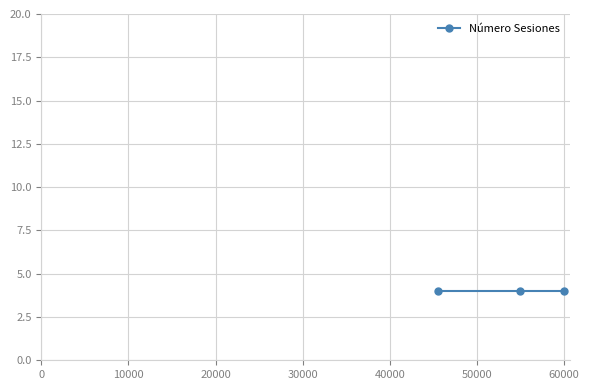

What is the lowest value of the Precio series?

45500